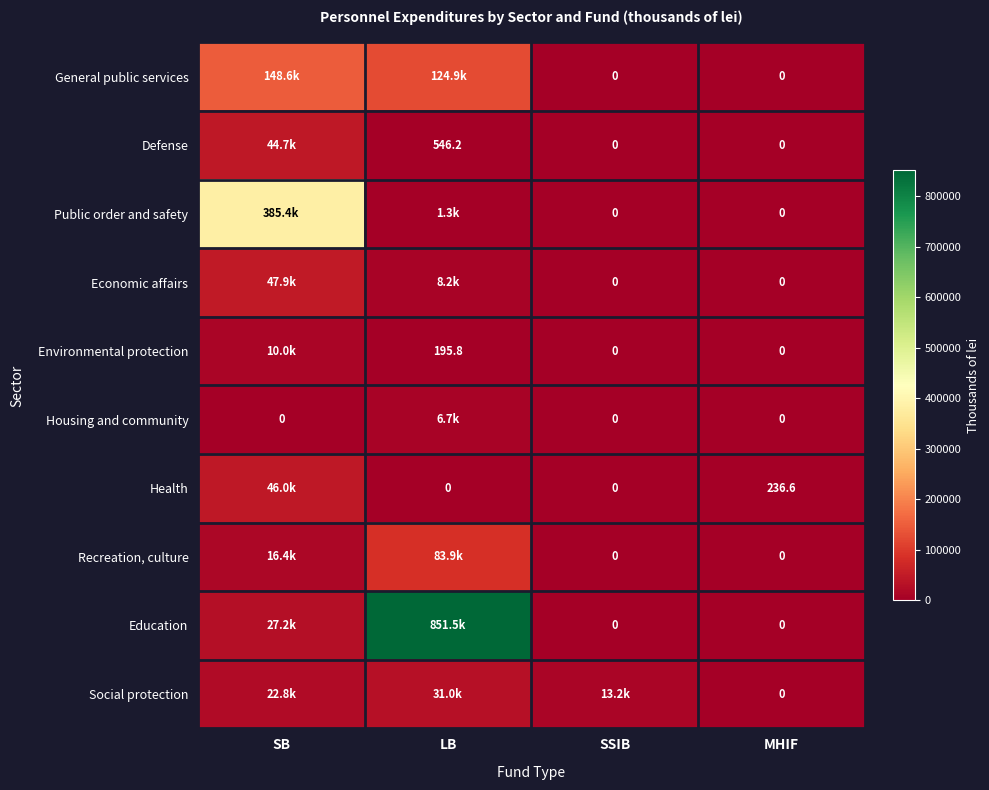

What is the total value across all series at MHIF?

236.6